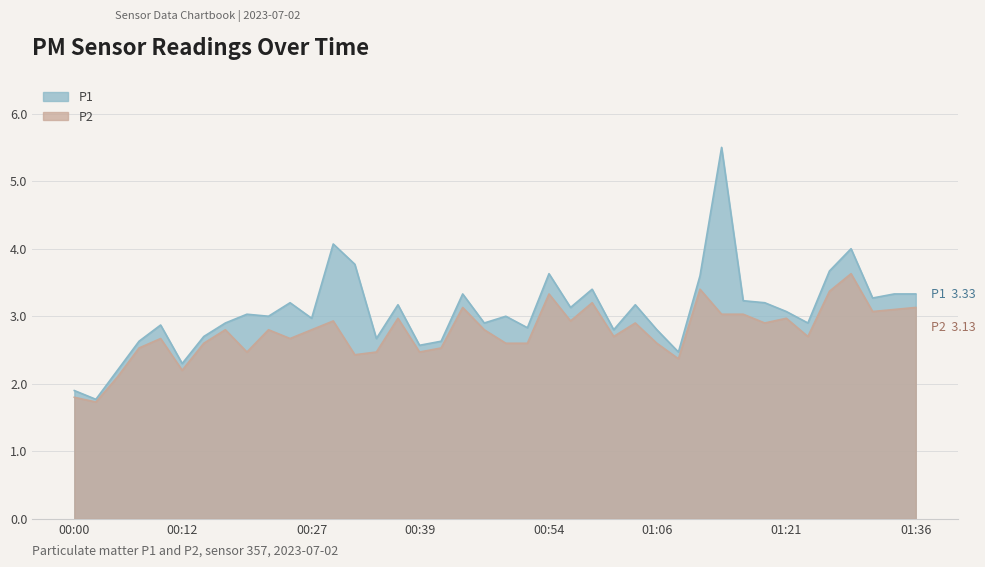

What is the difference between the highest and lowest values at 00:15?

0.1